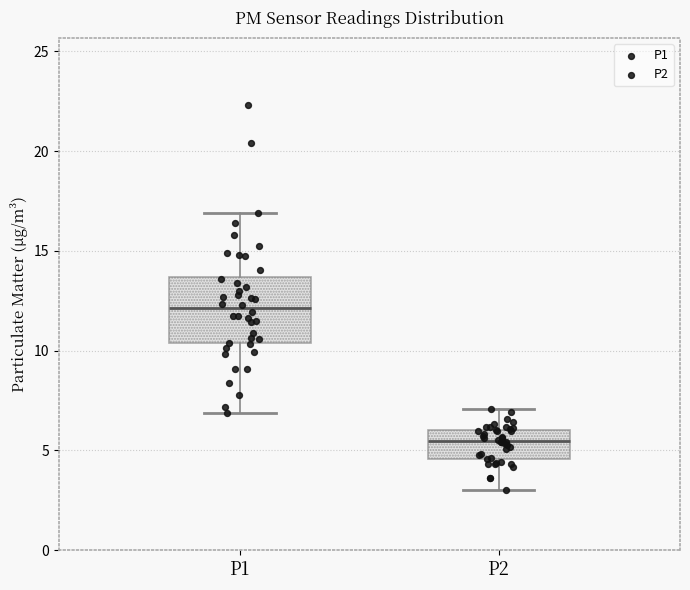

Where does the upper whisker of the box for P1 end on the y-axis? The values are not printed on the chart, so give them approximately, as read against the axis.

17.0